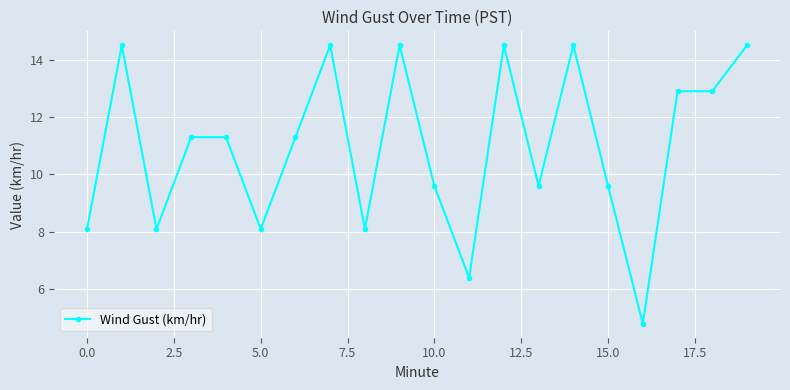

What is the maximum value shown in the chart?

14.5